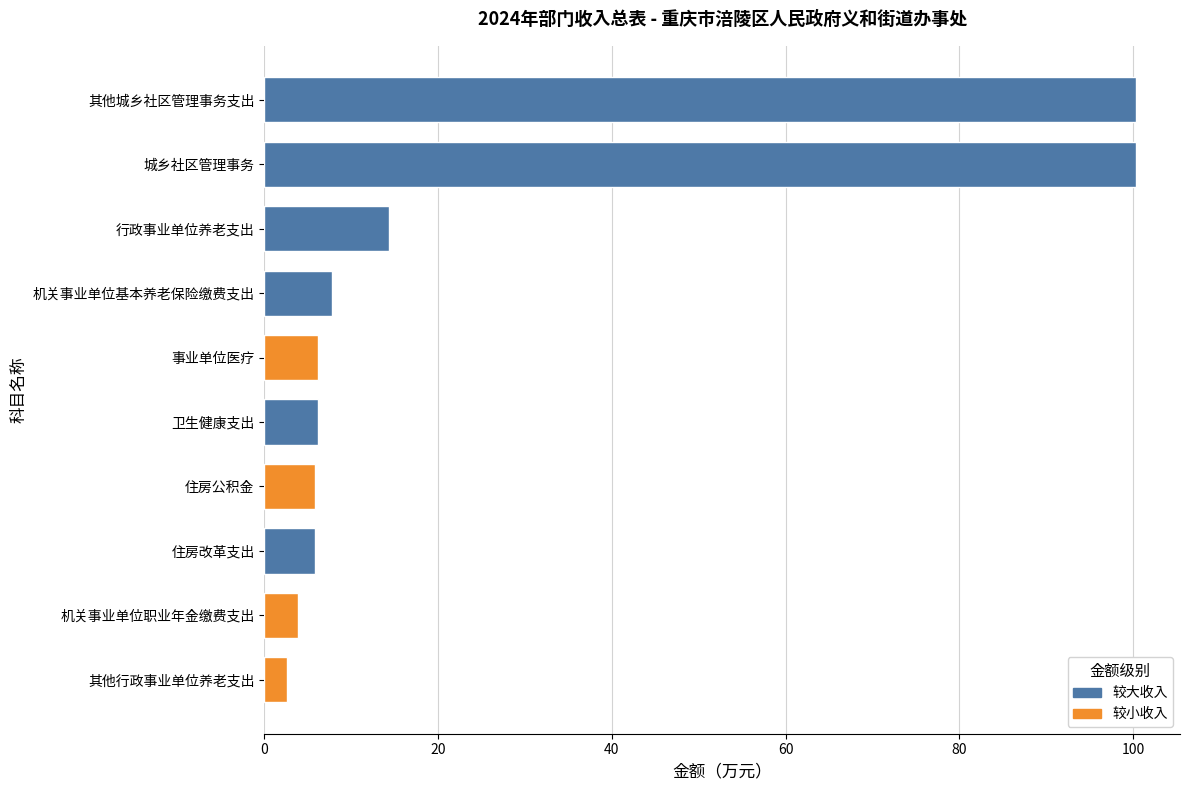

Are the bars grouped side by side (vs. stacked)?

No